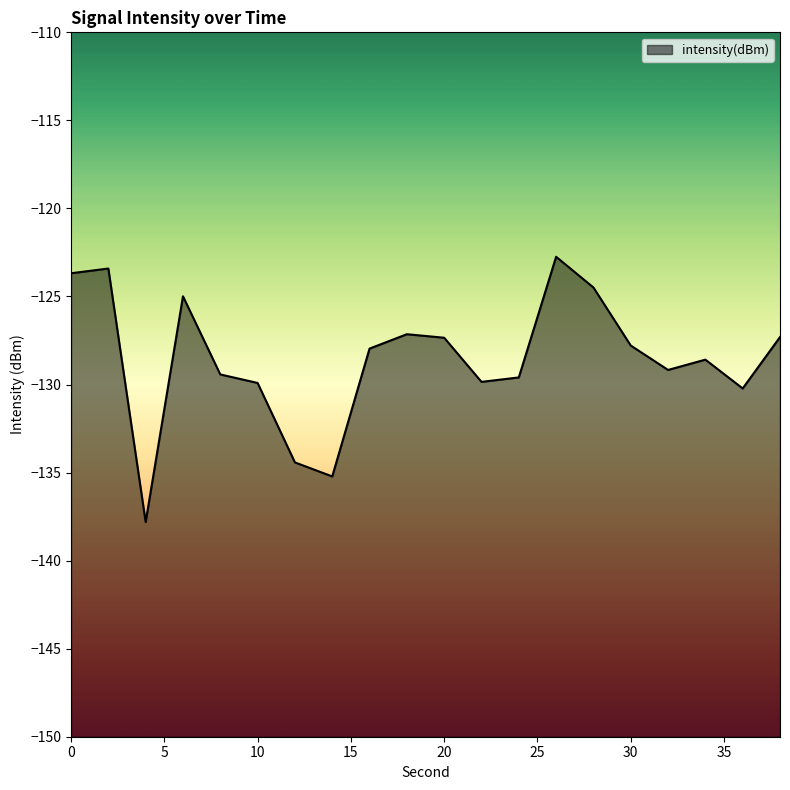

Which category has the highest value across all series?

26